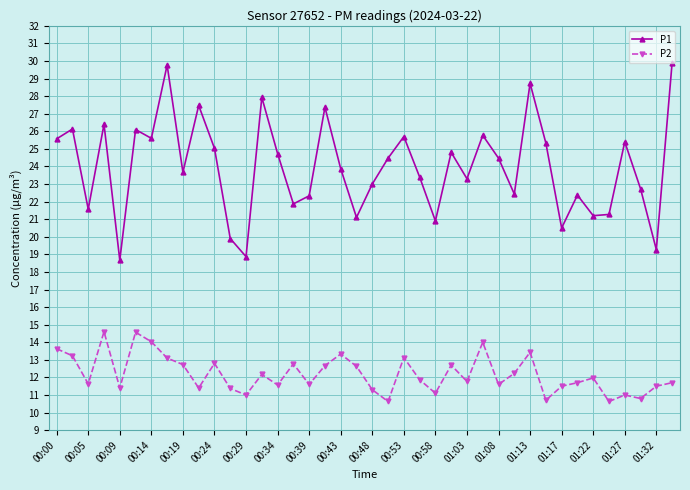

How many lines are shown in the chart?

2